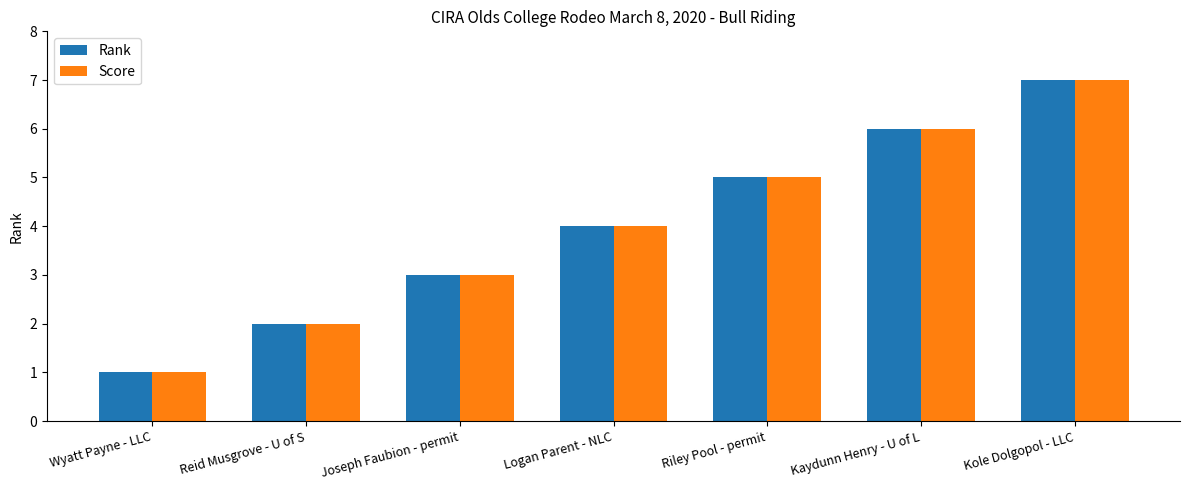

What is the label of the 6th bar from the right?

Reid Musgrove - U of S